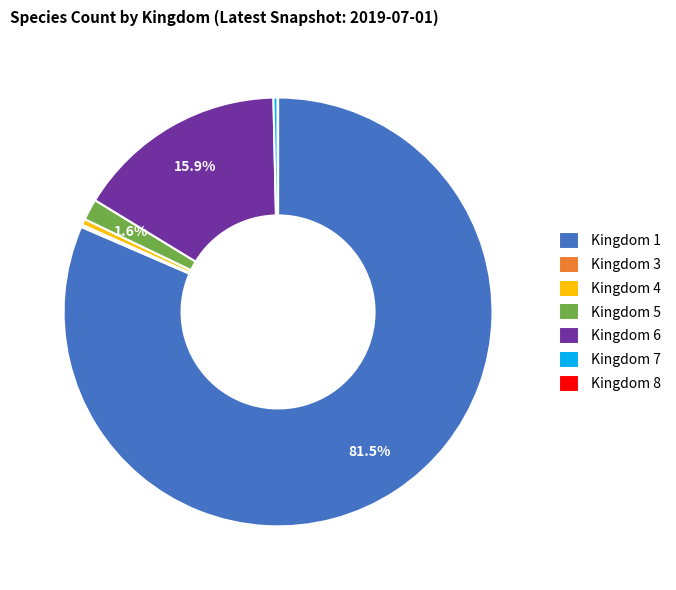

What is the majority slice?

Kingdom 1